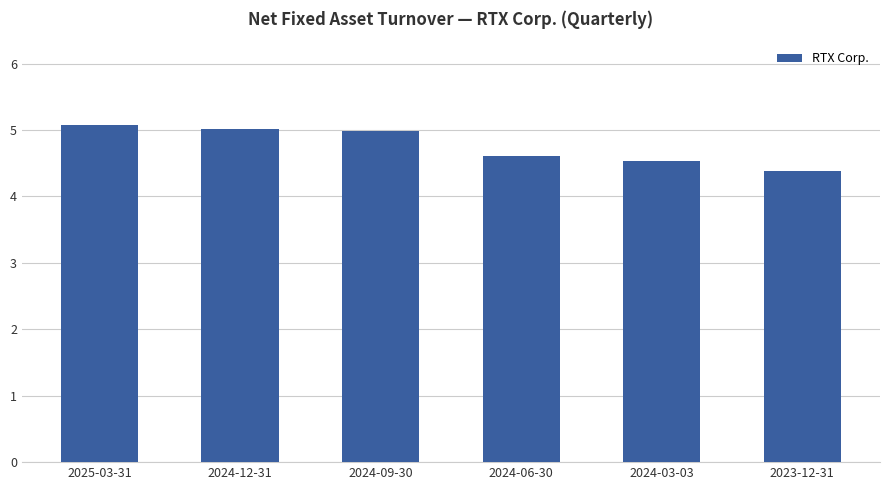

Where is the data nearest to the value 4?

2023-12-31